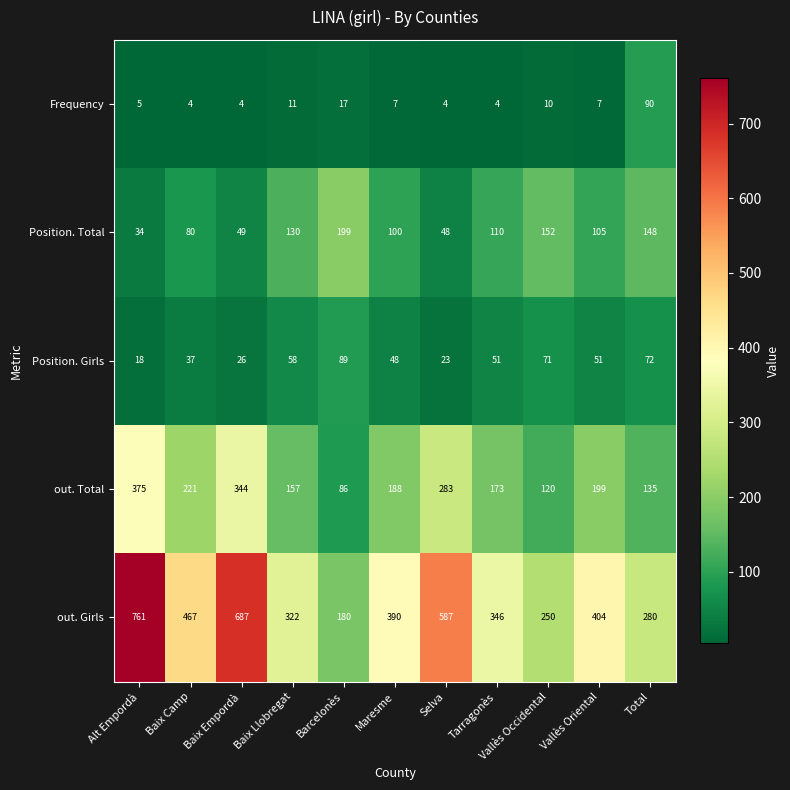

What is the difference between the maximum and minimum values in the Position. Total series?

165